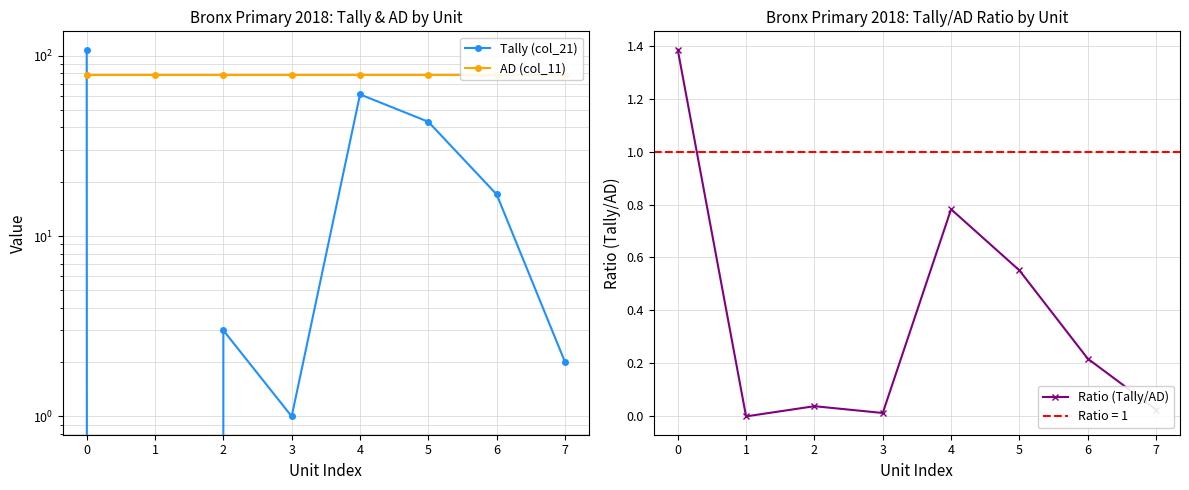

Rank the categories by AD (col_11) value from highest to lowest.

0, 1, 2, 3, 4, 5, 6, 7